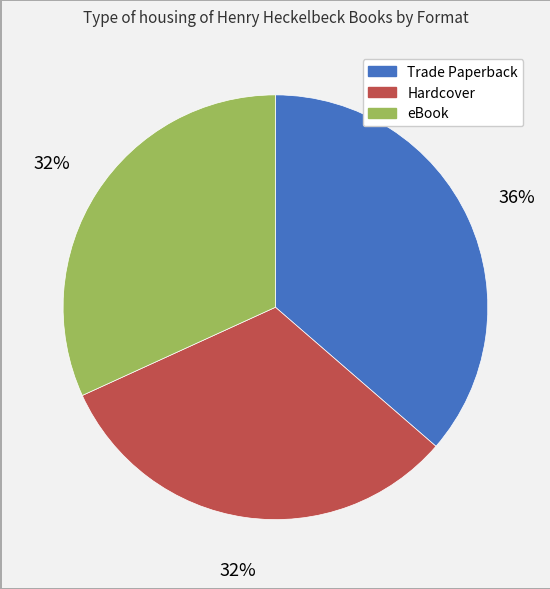

Is there a majority slice in this chart?

No